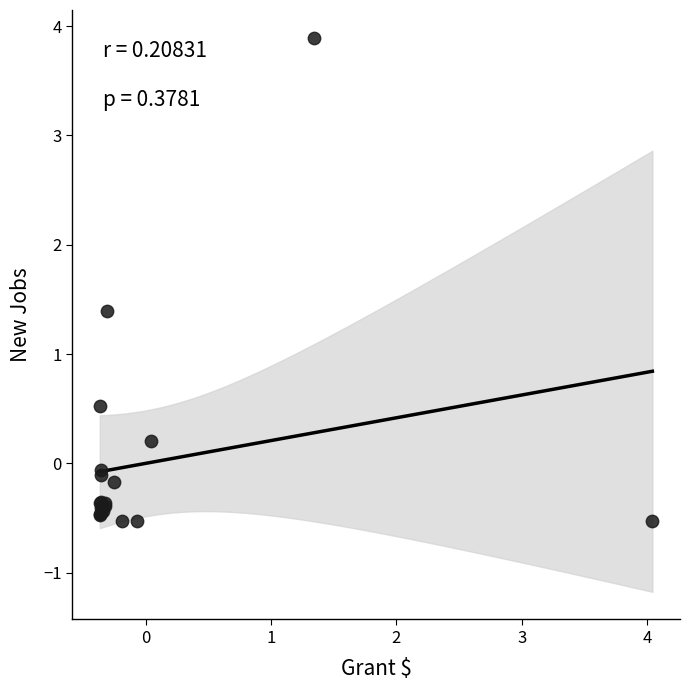

What Y value in the scatter plot is closest to 1?

1.4